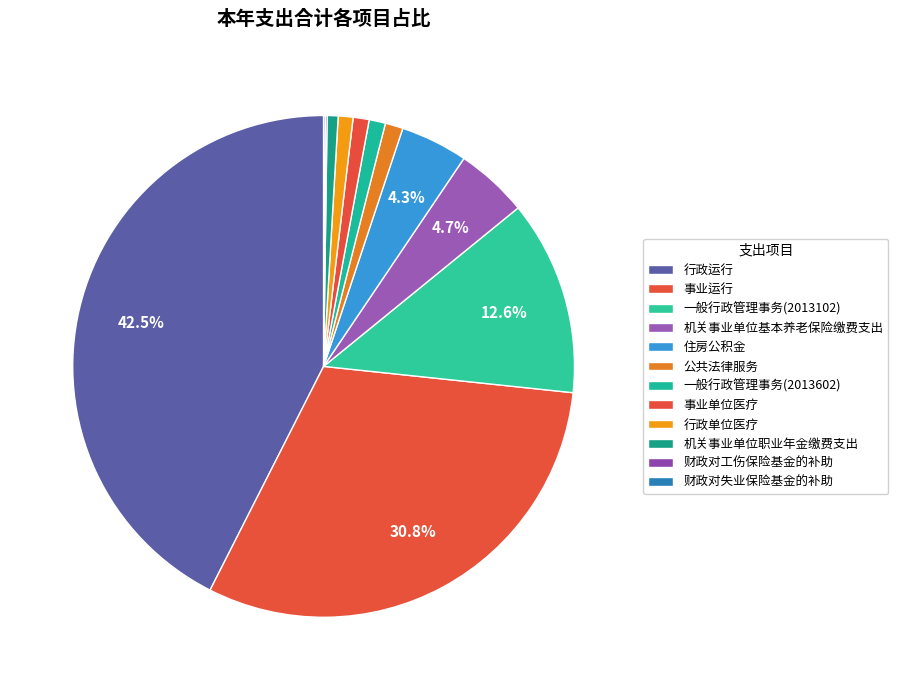

The 行政运行 slice represents 43% of the pie. True or false?

True